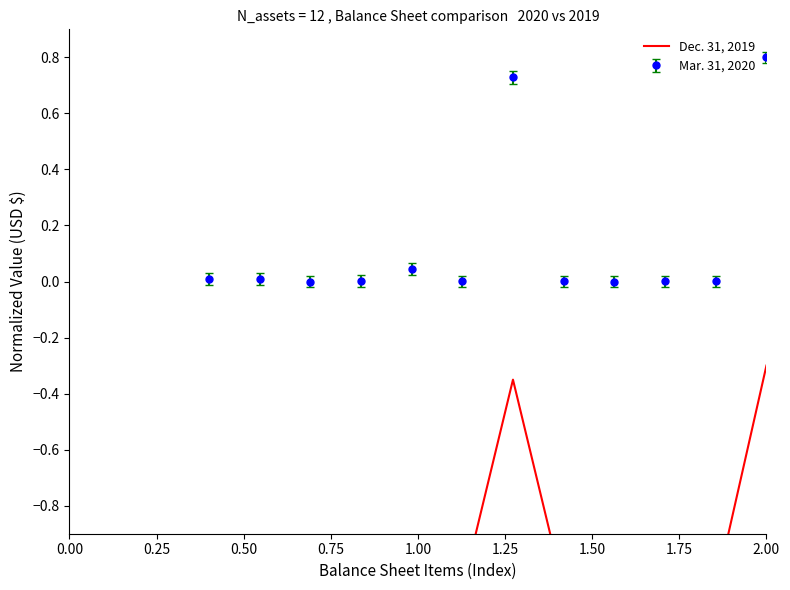

How many points are higher than both their immediate neighbors (excluding endpoints)?

4